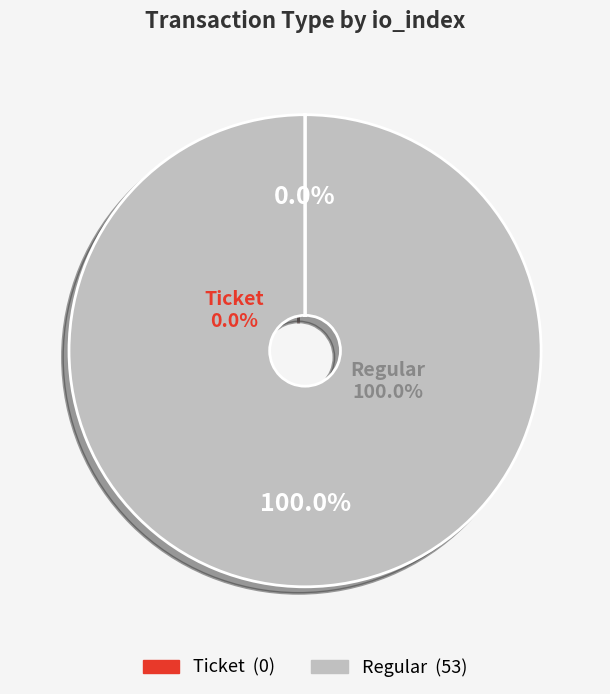

What is the majority slice?

Regular